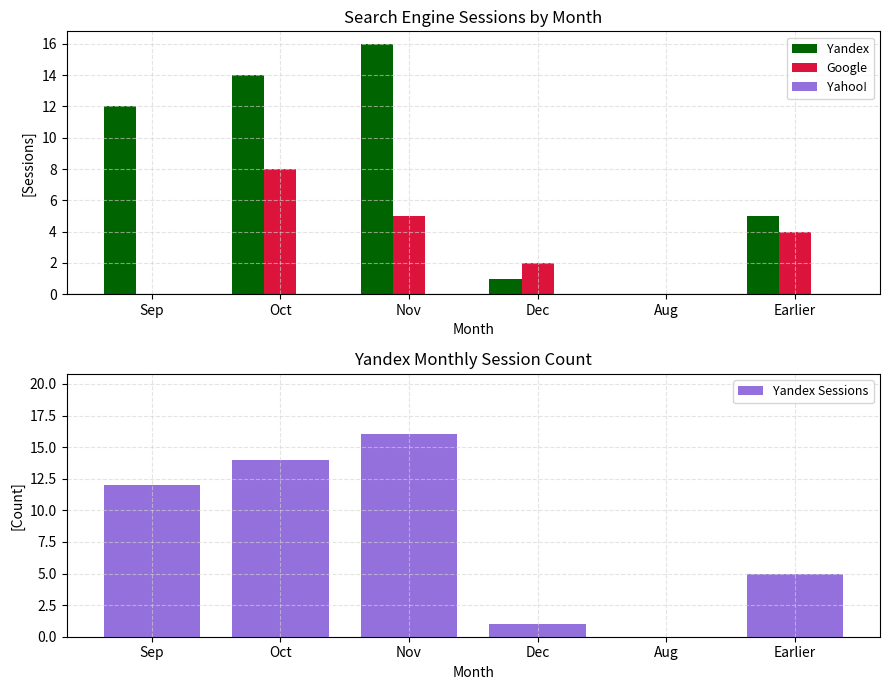

How many positive values does the Yandex Sessions series have?

5